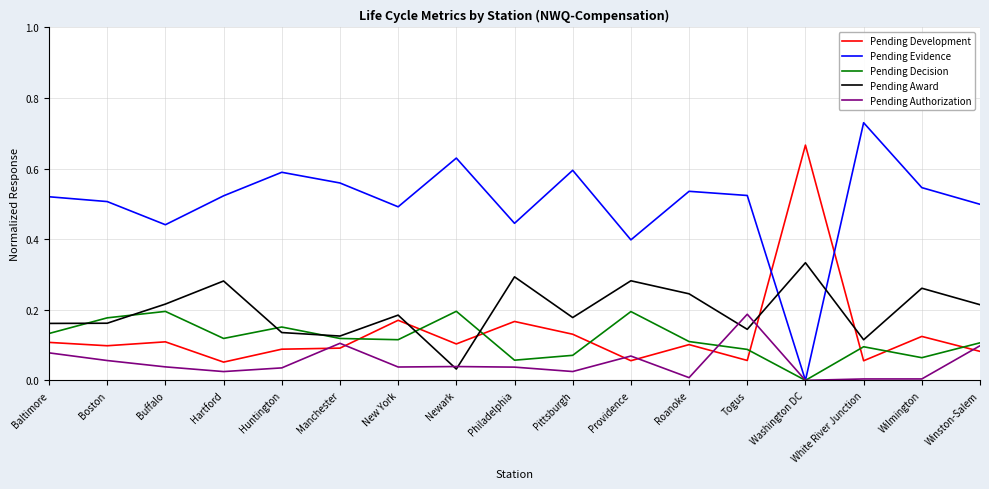

At which label does Pending Authorization reach its peak?

Togus